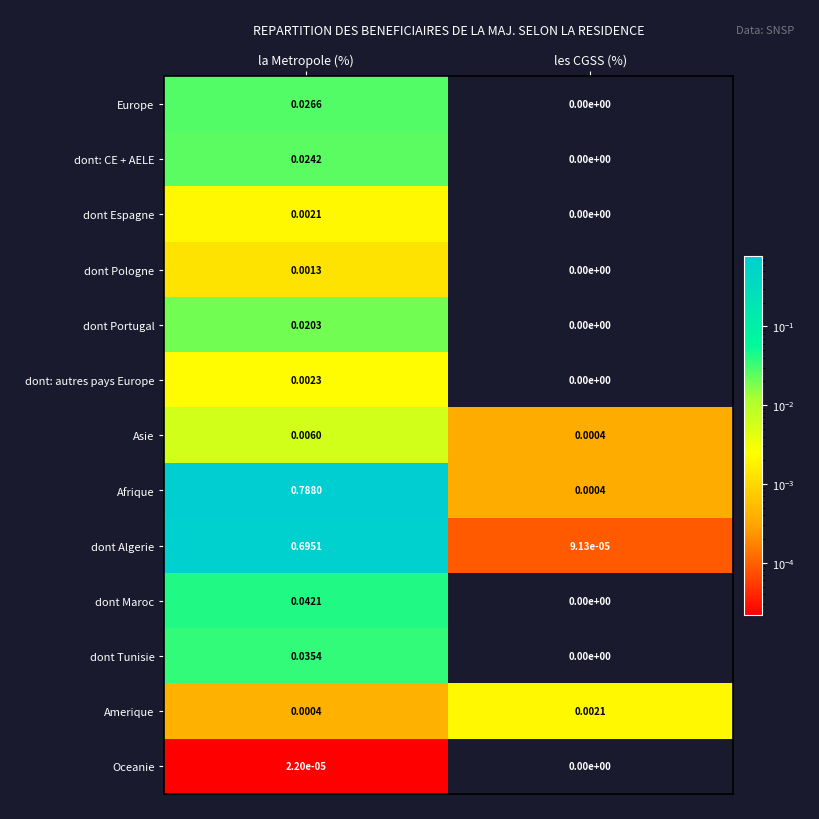

List the labels in order of Oceanie value, largest first.

la Metropole (%), les CGSS (%)